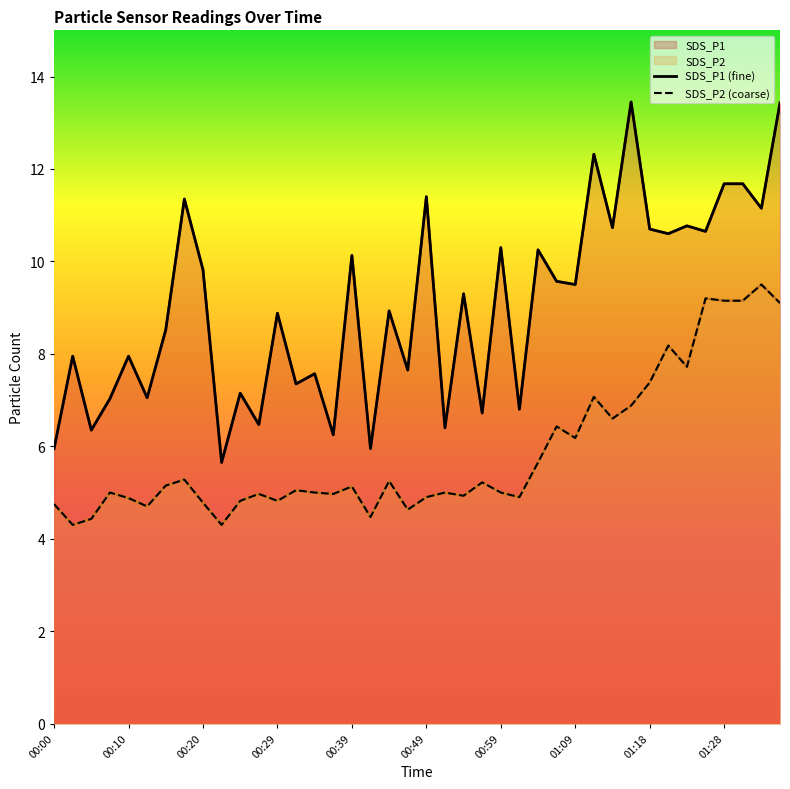

What is the difference between the maximum and minimum values in the SDS_P2 series?

5.2